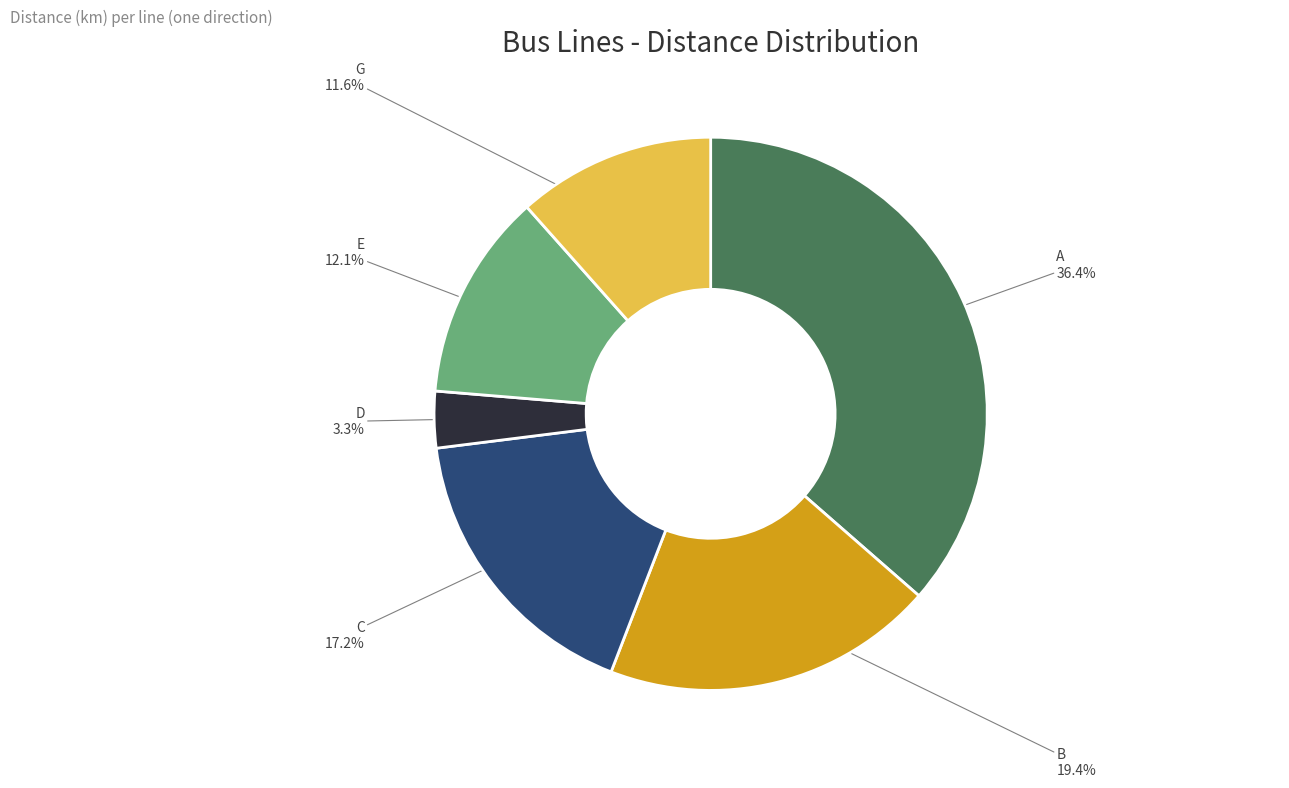

Rank the categories by value from lowest to highest.

D, G, E, C, B, A